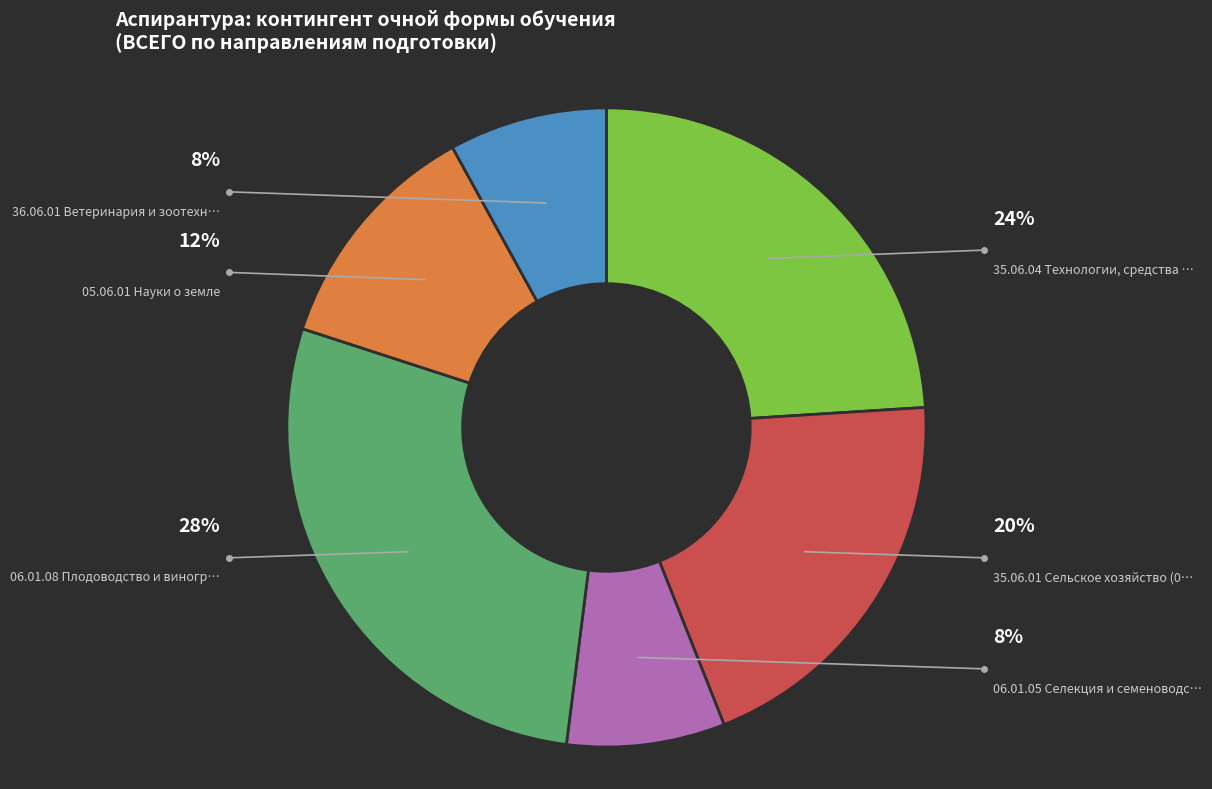

Does any single category account for the majority?

No